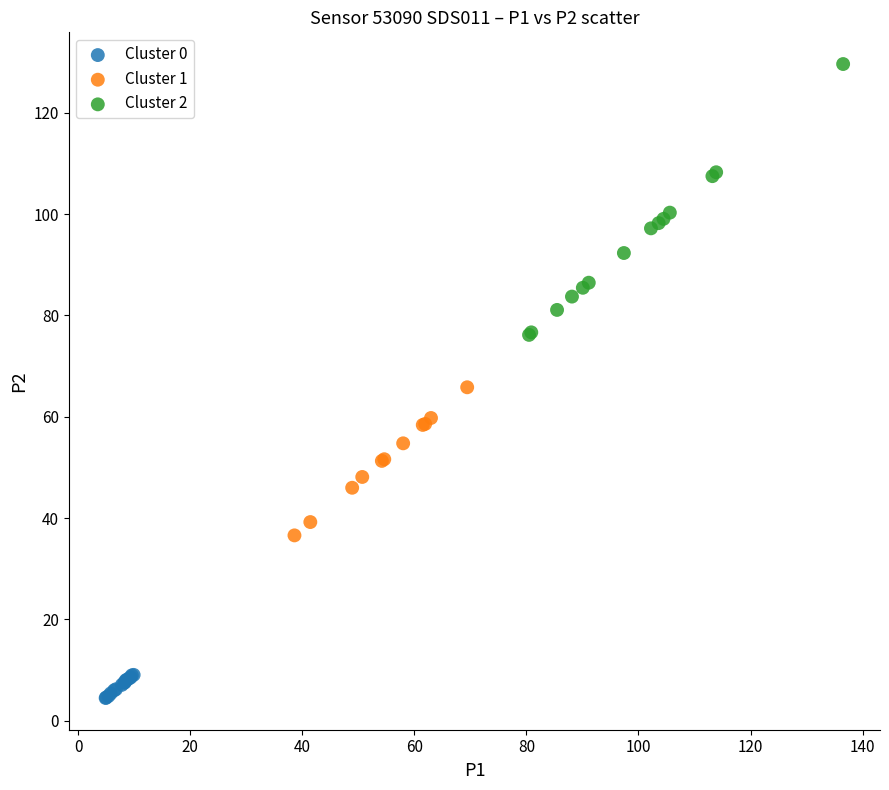

Which series contains the highest Y value?

Cluster 2